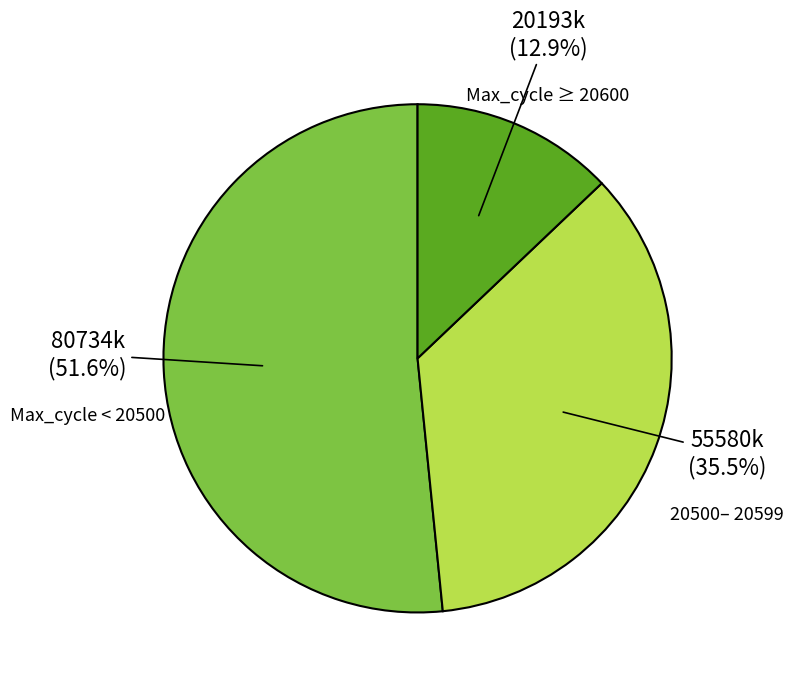

Is there a majority slice in this chart?

Yes